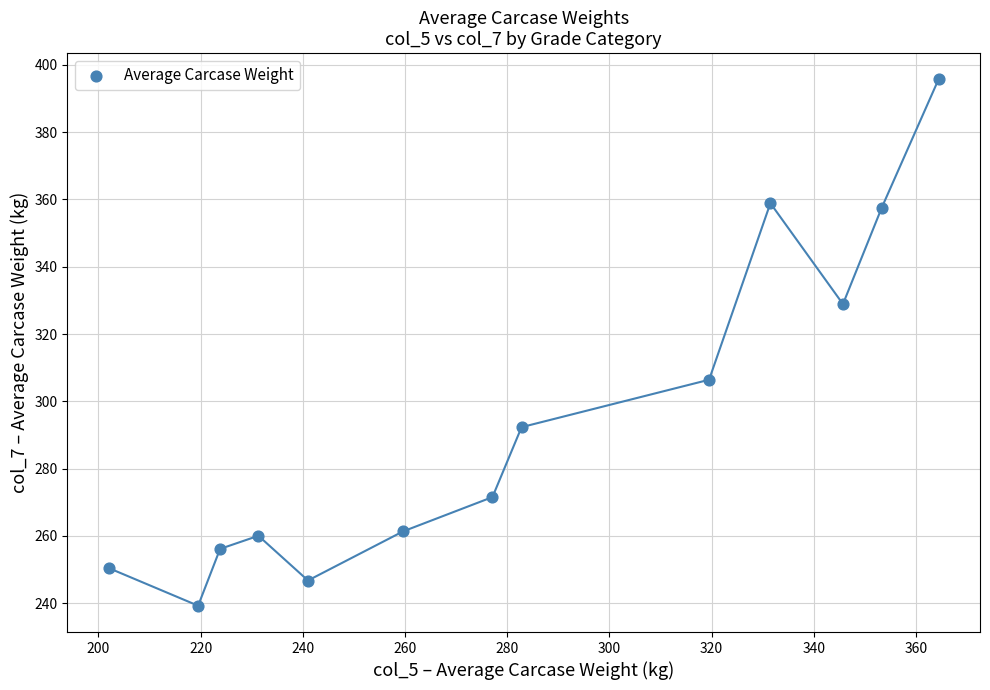

What is the range of Y values (max minus min)?

156.5